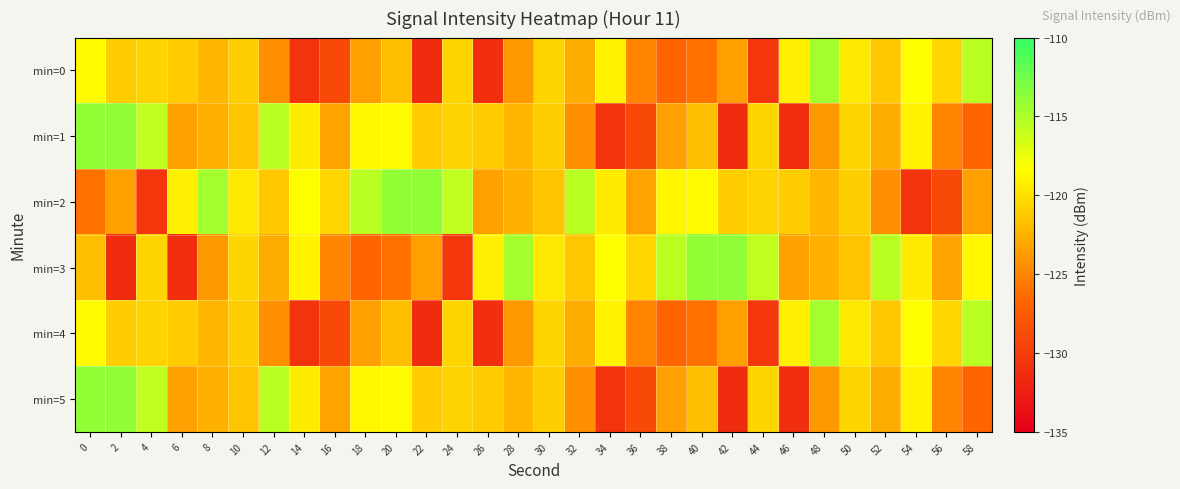

What is the total value across all series at 8?

-728.2